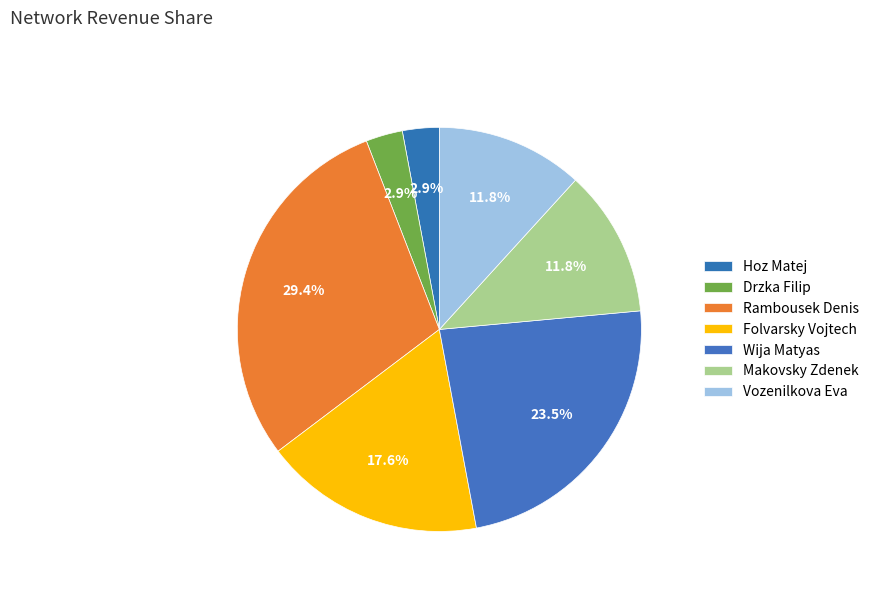

Count the number of slices in the pie.

7